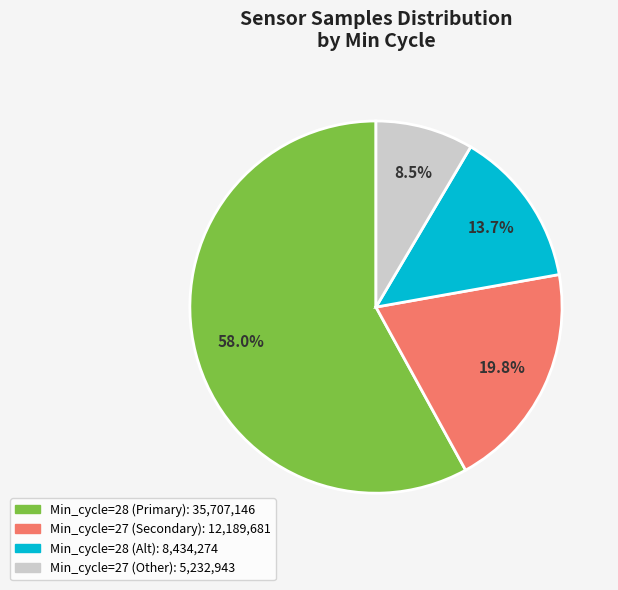

How many slices are in this pie chart?

4